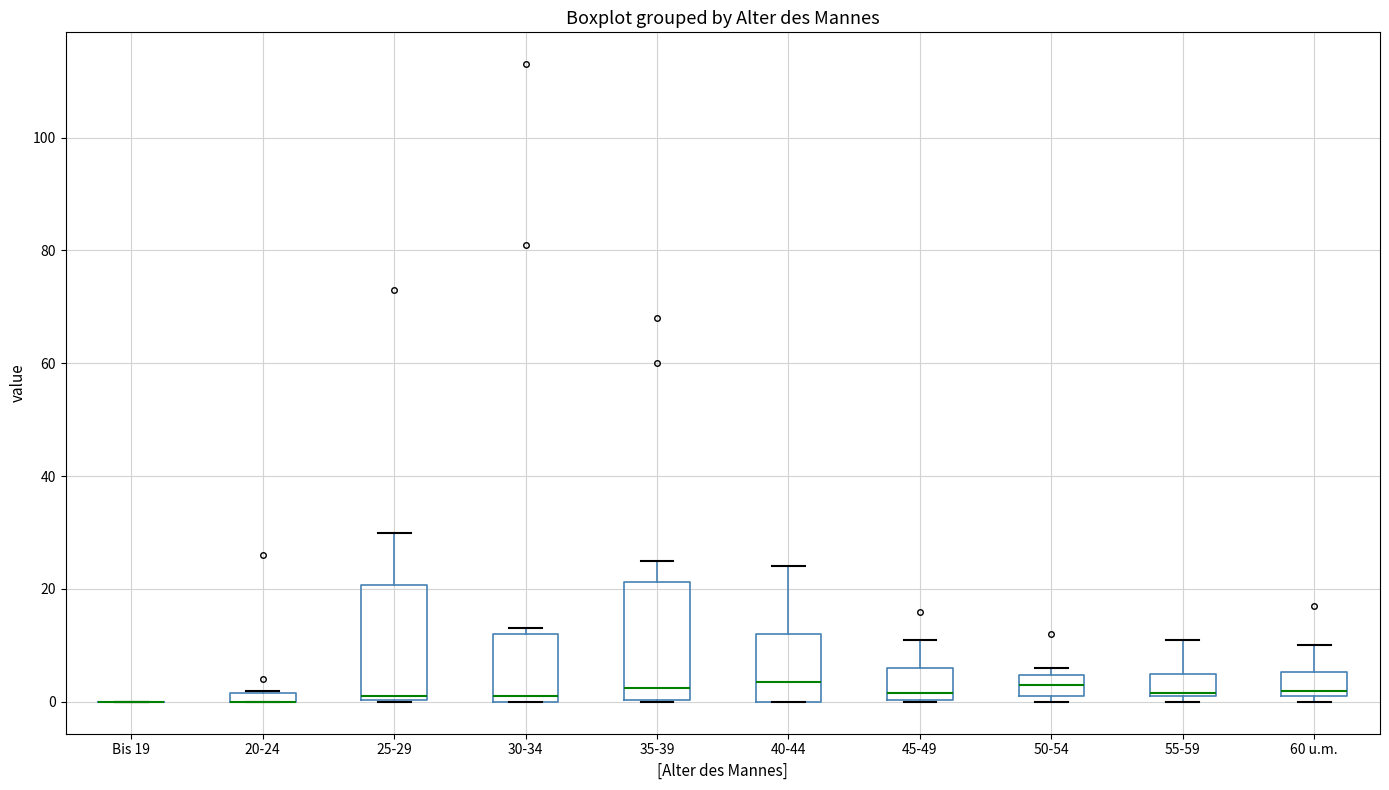

Where is the upper edge of the box for 30-34 on the y-axis? The values are not printed on the chart, so give them approximately, as read against the axis.

12